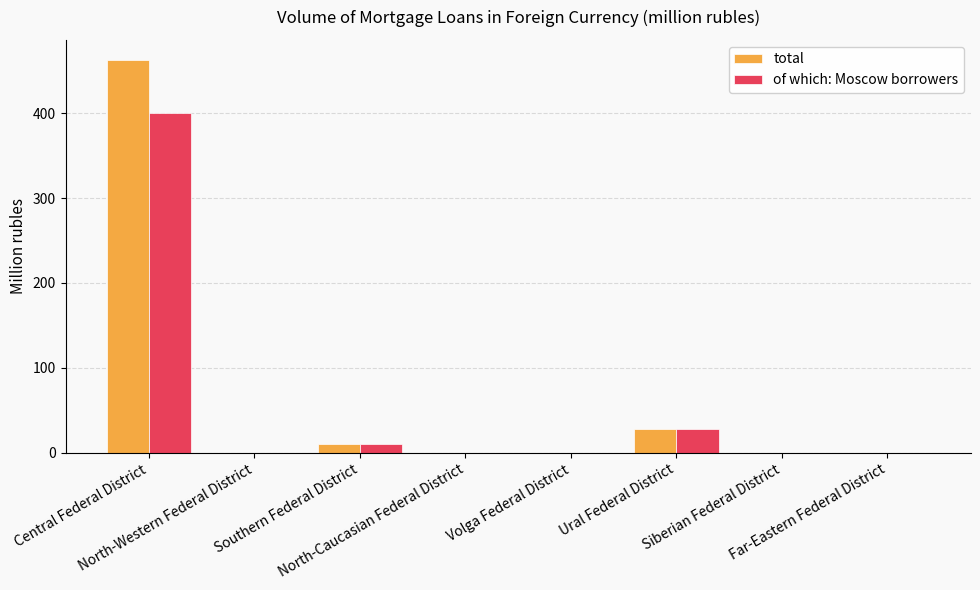

What is the maximum value shown in the chart?

463